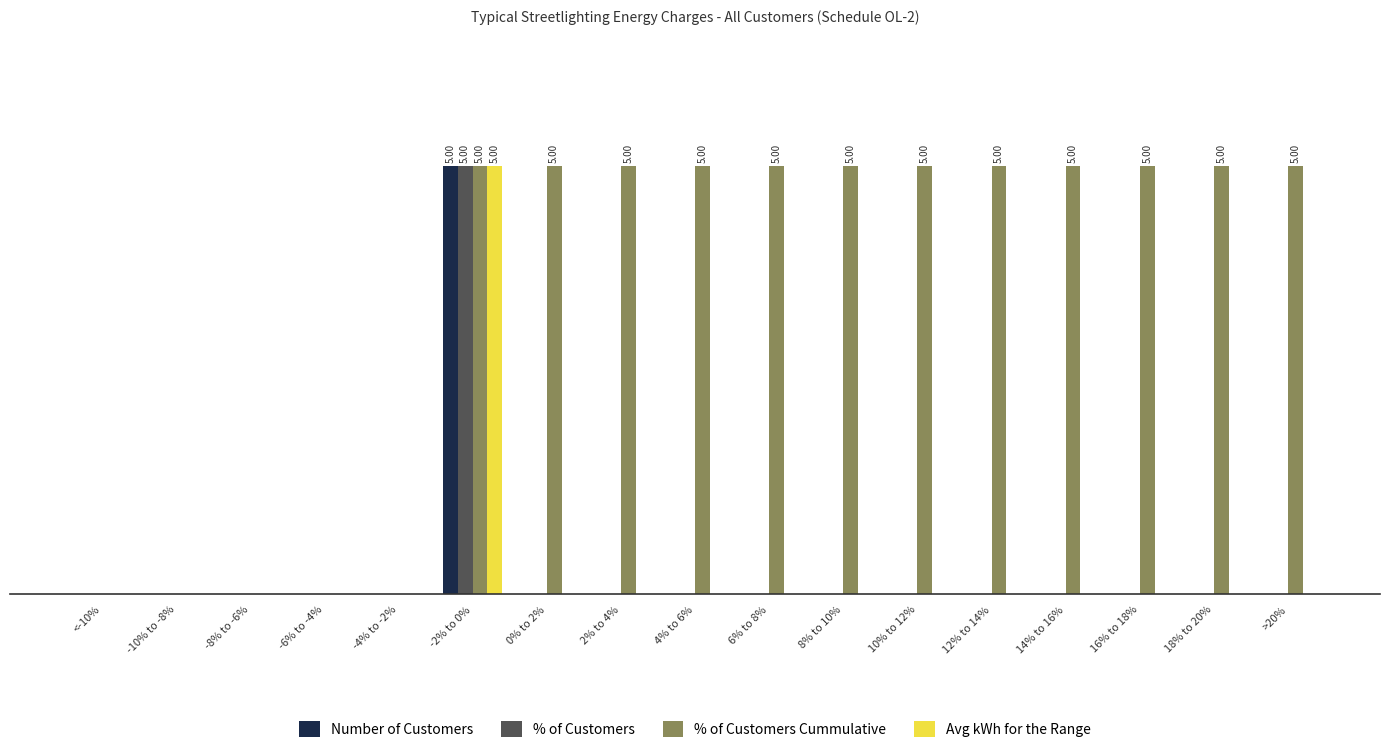

What is the label of the 13th bar from the right?

-4% to -2%